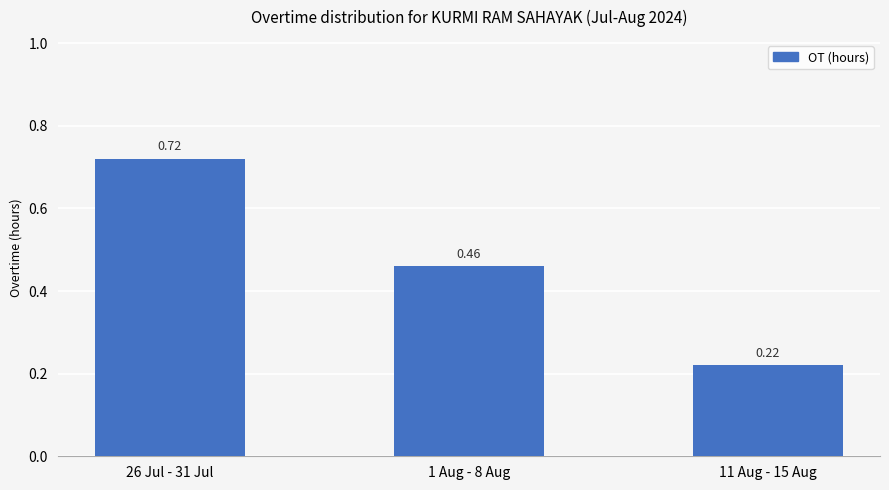

Rank the categories by value from lowest to highest.

11 Aug - 15 Aug, 1 Aug - 8 Aug, 26 Jul - 31 Jul